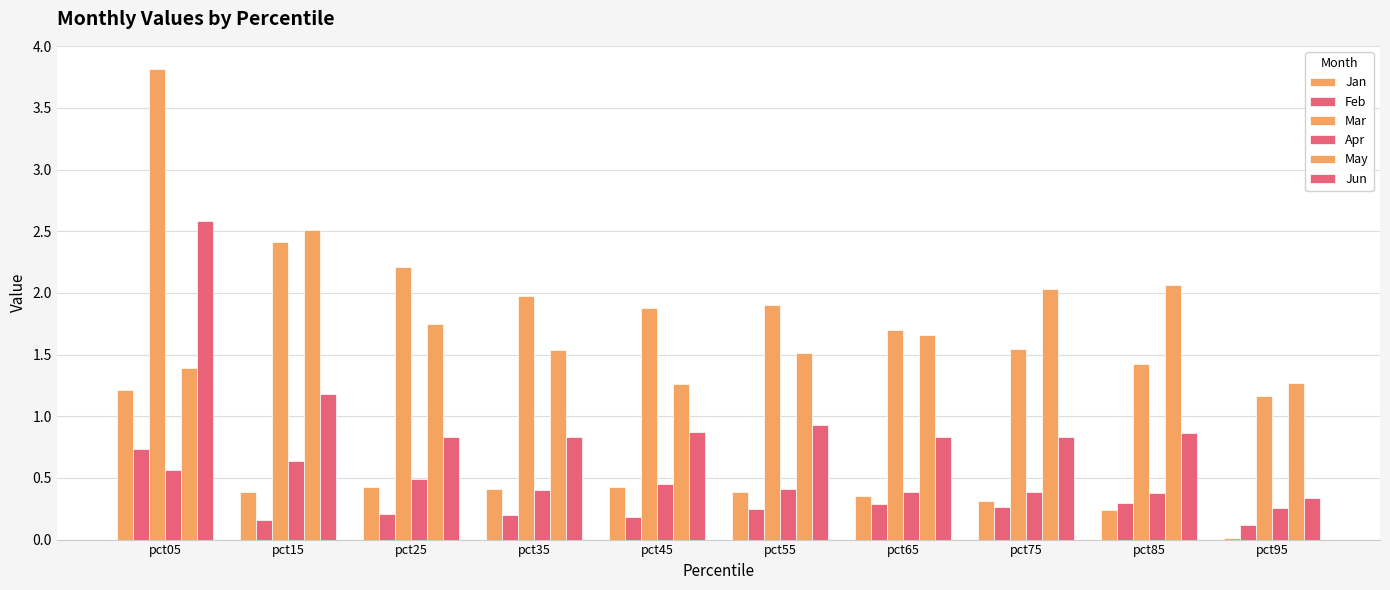

Is it true that Mar equals 0.7 at pct35?

False